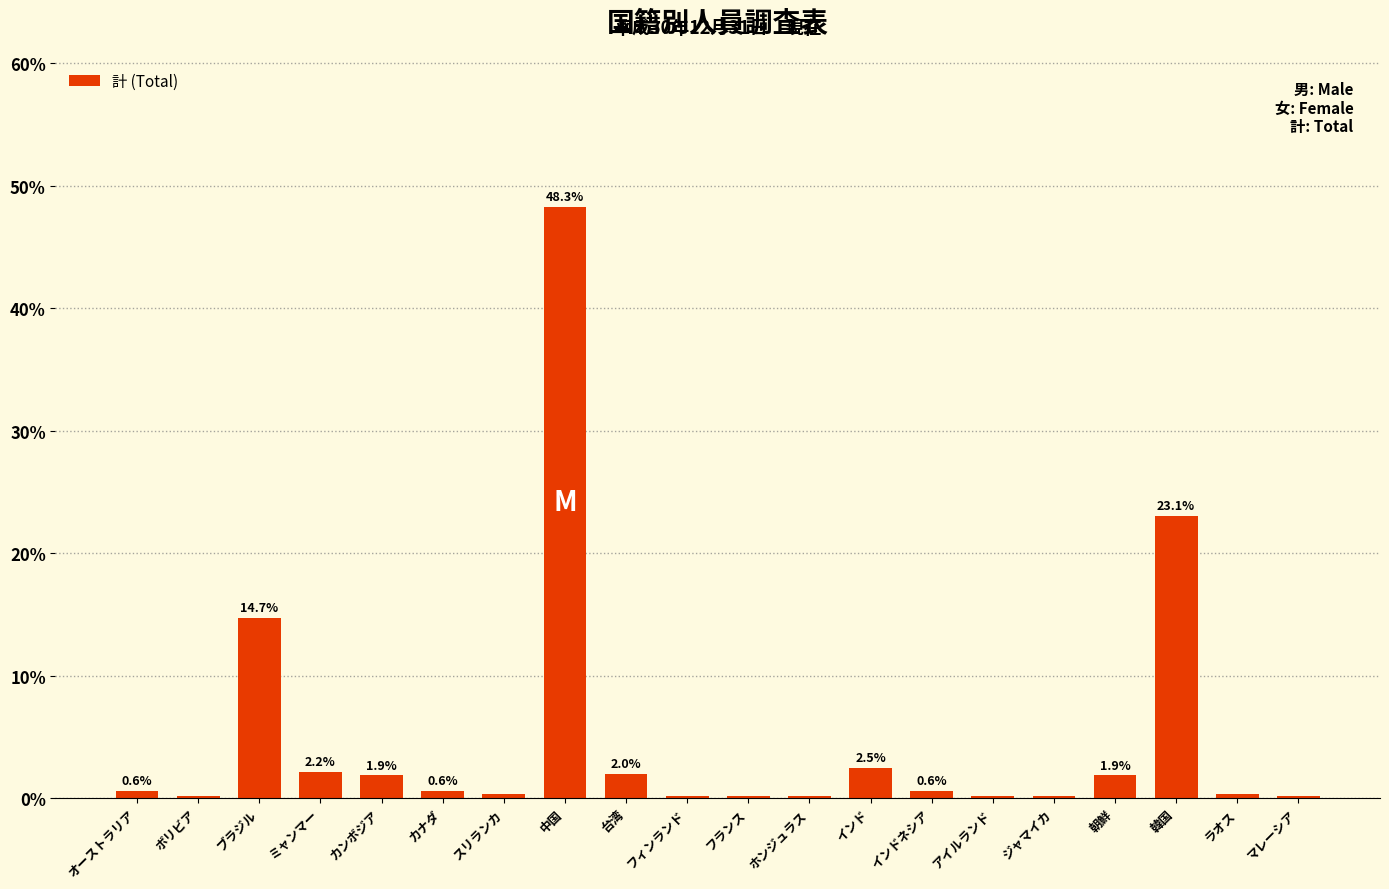

Is it true that the value at インドネシア is 0.6?

True